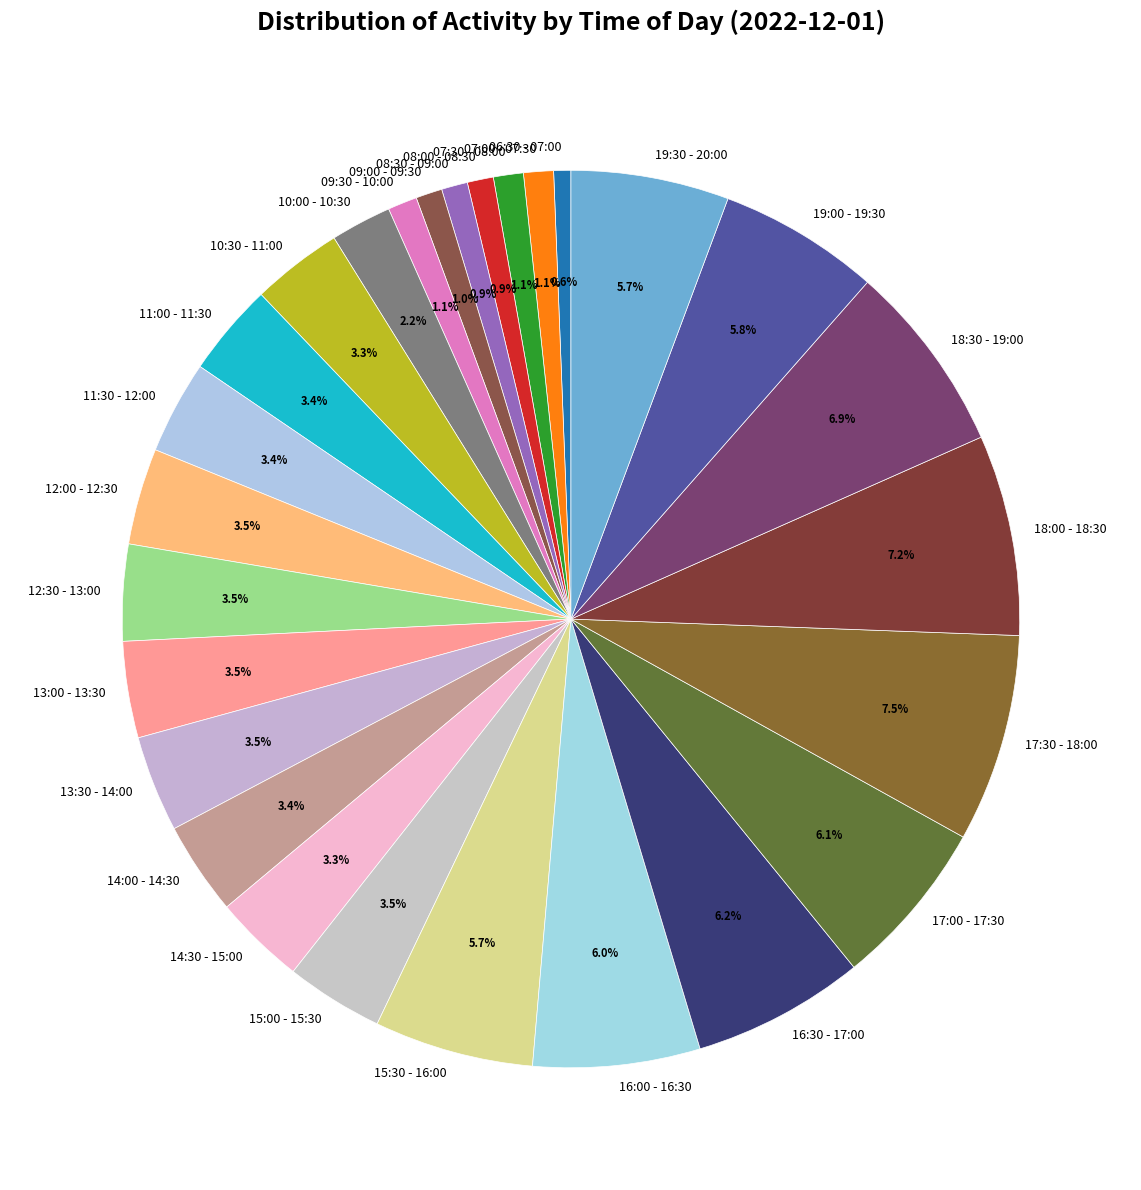

Is there a majority slice in this chart?

No